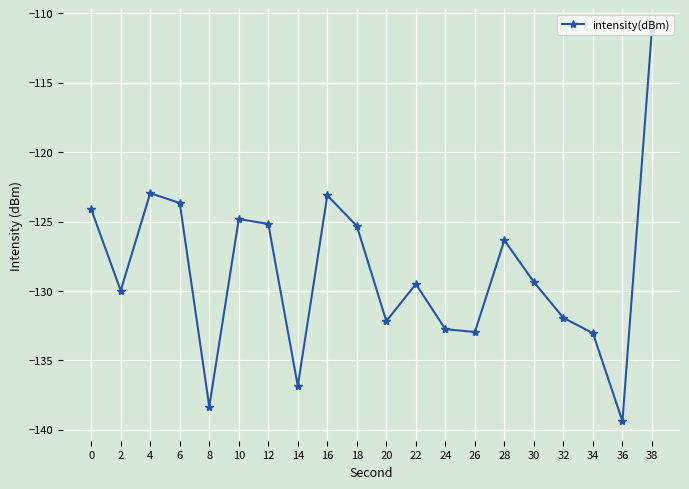

Reading left to right, list all the values displayed in this chart.

0=-124.1	2=-130.0	4=-123.0	6=-123.7	8=-138.3	10=-124.8	12=-125.2	14=-136.8	16=-123.1	18=-125.3	20=-132.2	22=-129.5	24=-132.8	26=-133.0	28=-126.3	30=-129.4	32=-131.9	34=-133.0	36=-139.4	38=-111.1